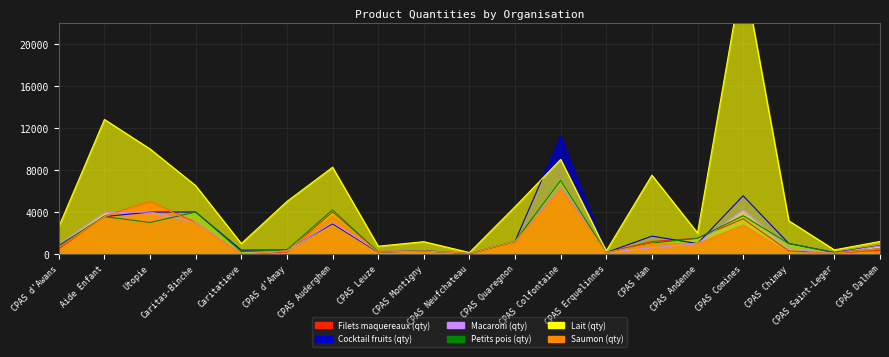

True or false: Lait (qty) and Filets maquereaux (qty) cross at least once.

False